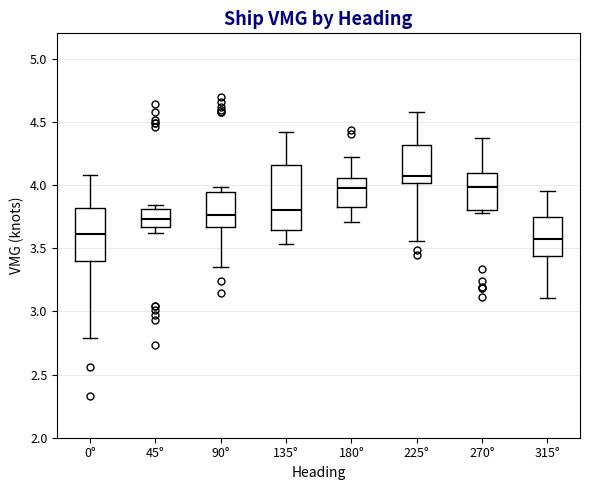

Which box's median line is the highest?

225°